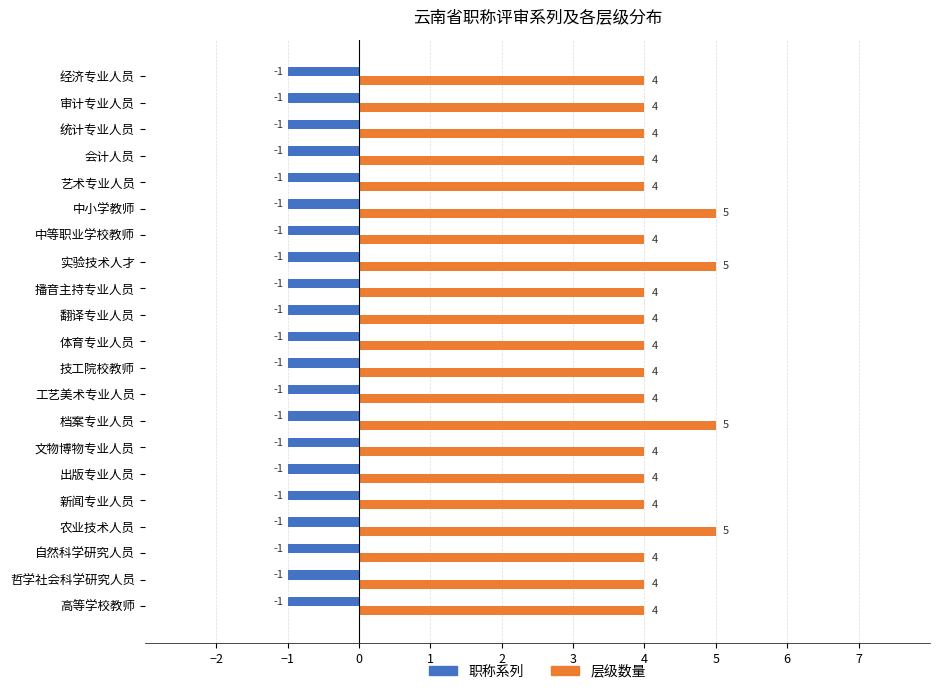

What is the minimum value for 层级数量?

4